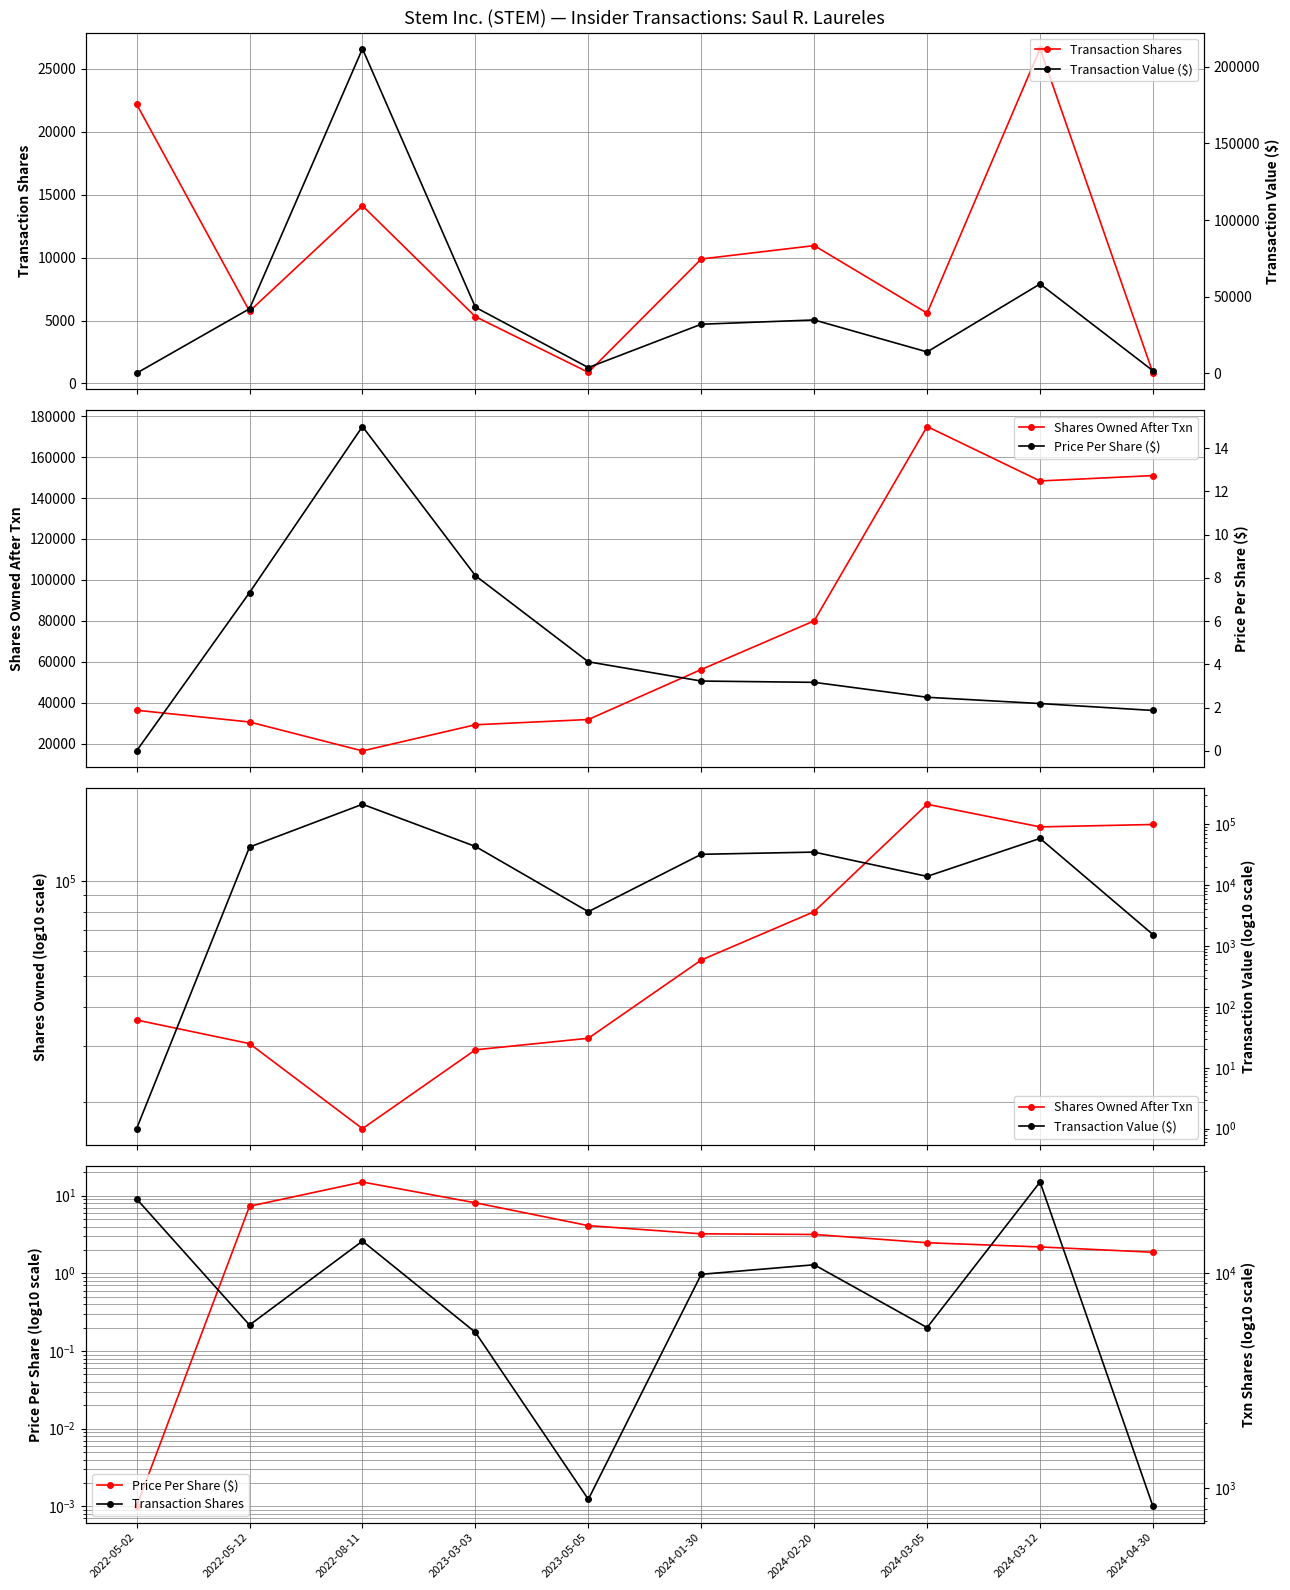

How many categories are shown in the chart?

10